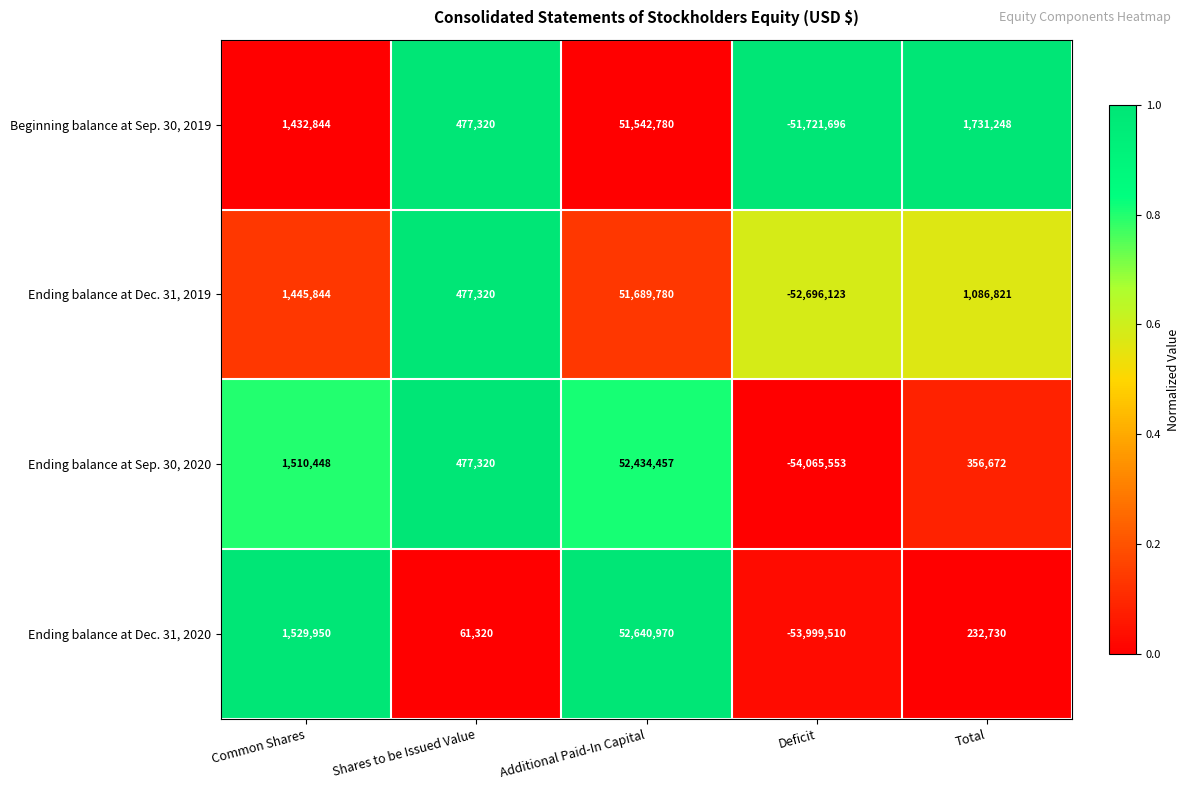

Which category has the highest value across all series?

Additional Paid-In Capital